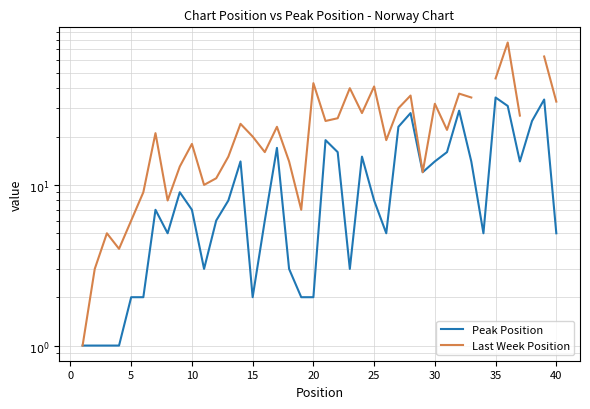

True or false: Last Week Position and Peak Position intersect in this chart.

False